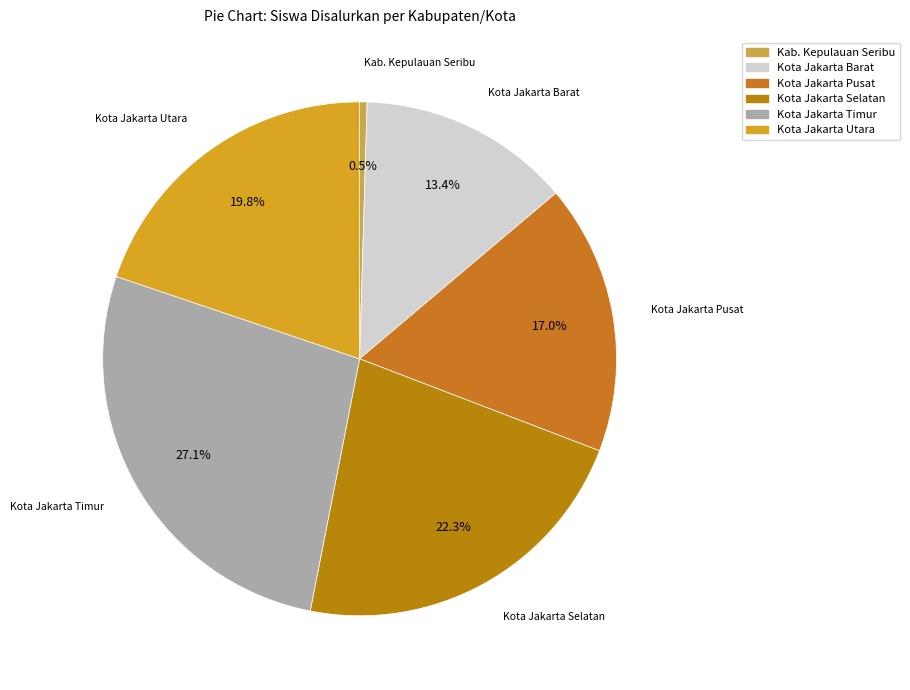

Does Kota Jakarta Barat represent more than half of the total?

No